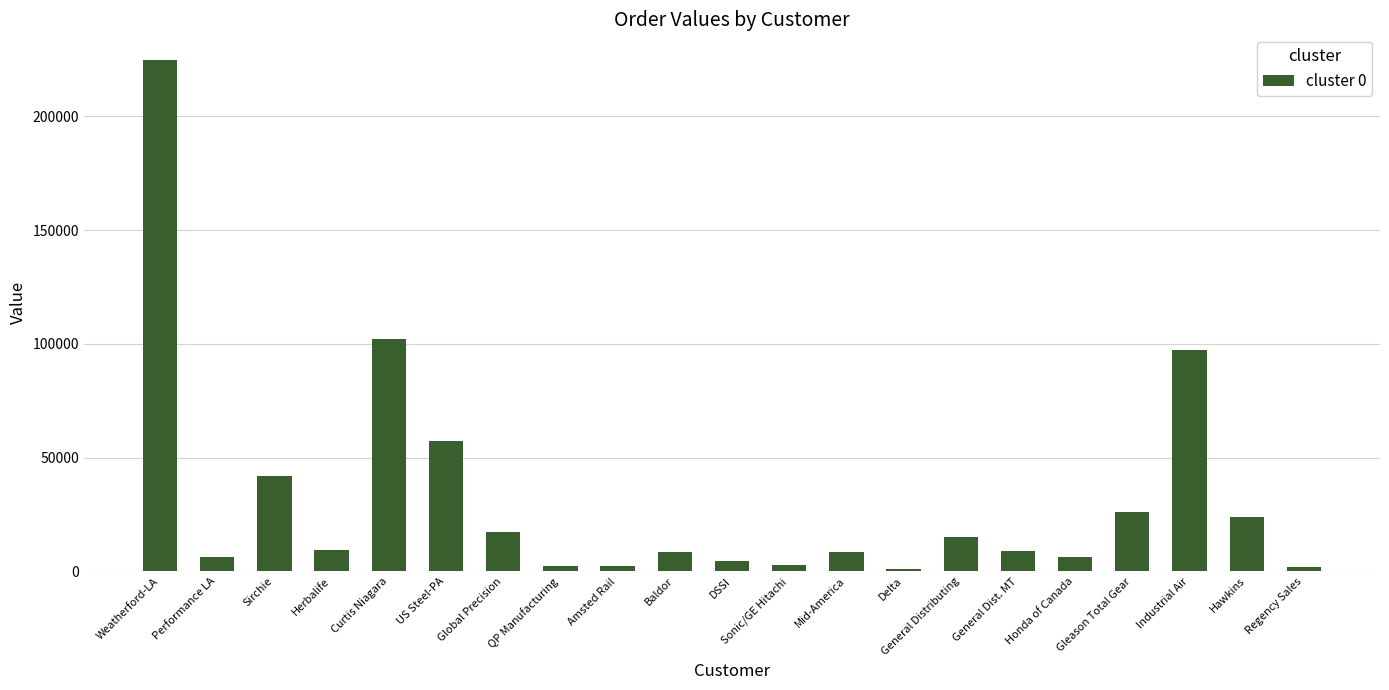

What is the label of the 18th bar from the left?

Gleason Total Gear